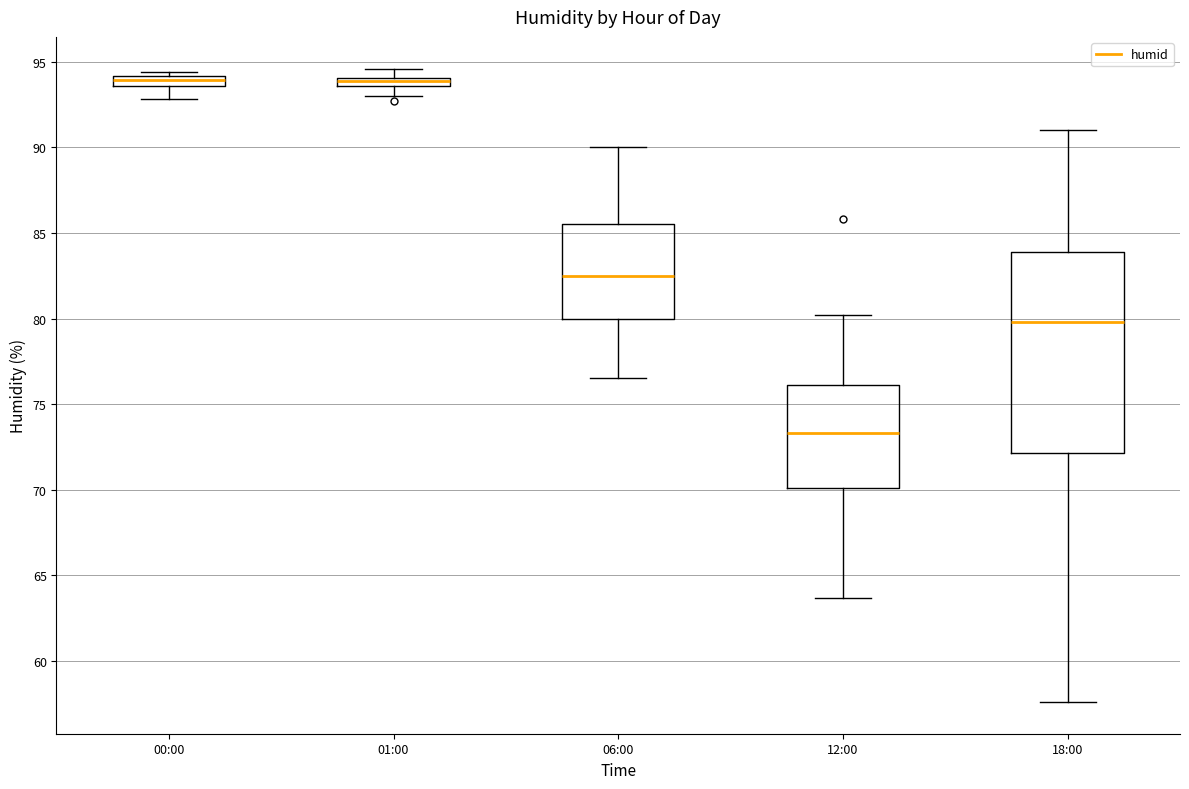

Which box is the tallest, from its lower edge to its upper edge?

18:00